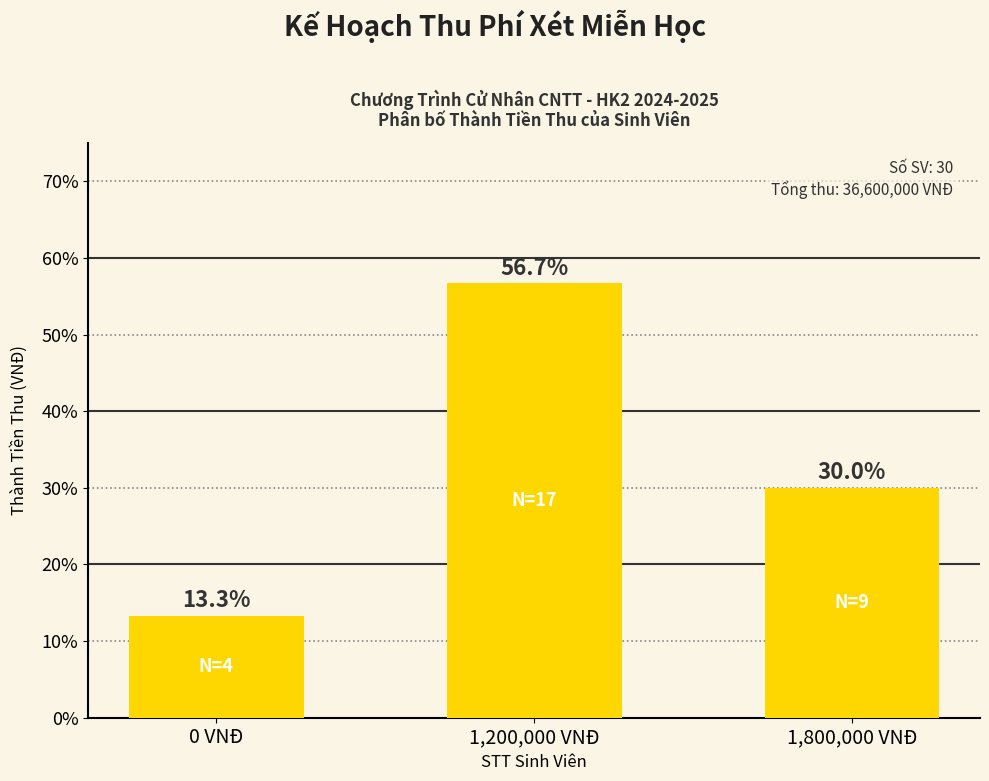

Is it true that the value at 1,800,000 VNĐ is 30.0?

True